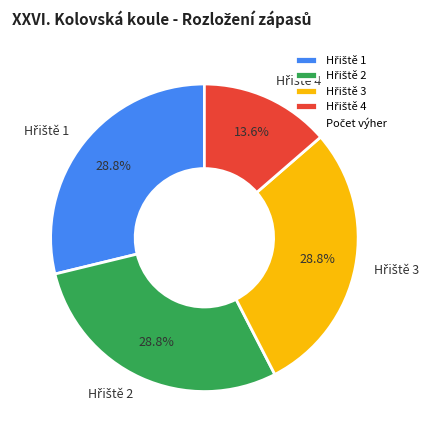

Is there a majority slice in this chart?

No